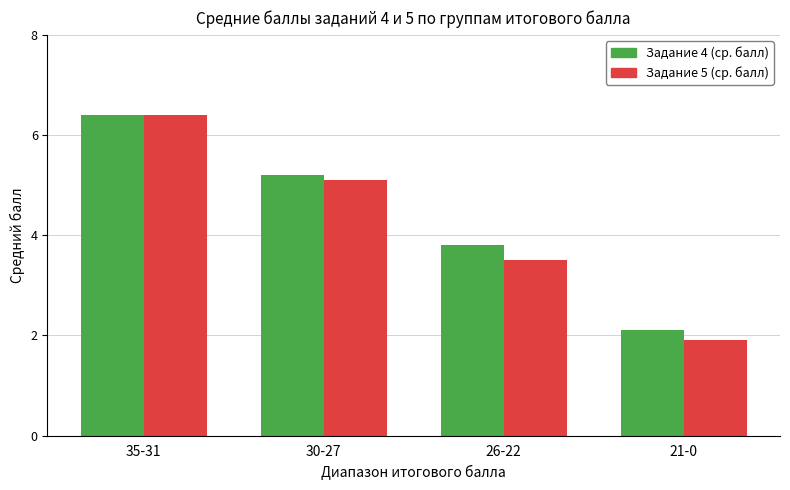

What are all the series names shown in the legend?

Задание 4 (ср. балл), Задание 5 (ср. балл)